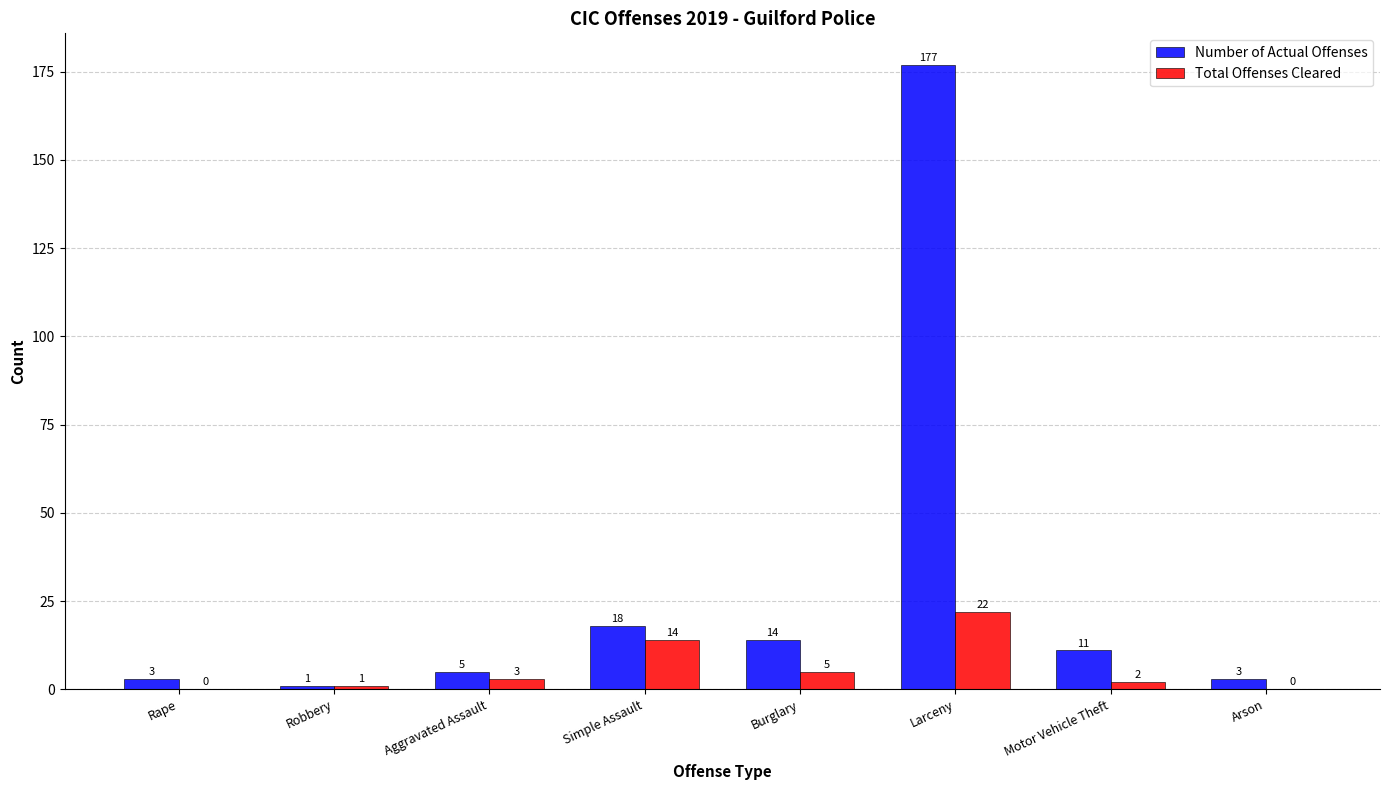

Are the bars horizontal?

No